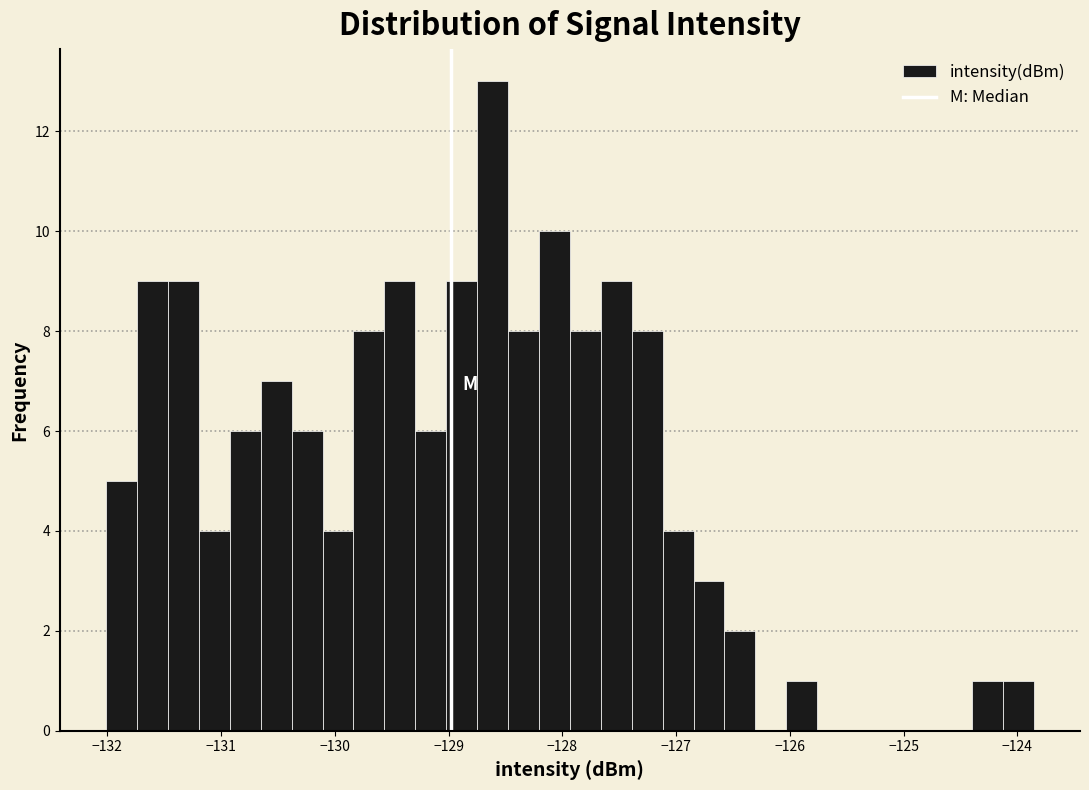

Around what value on the x-axis is the tallest bar? Give the approximate position of its centre, as read against the axis.

-128.6